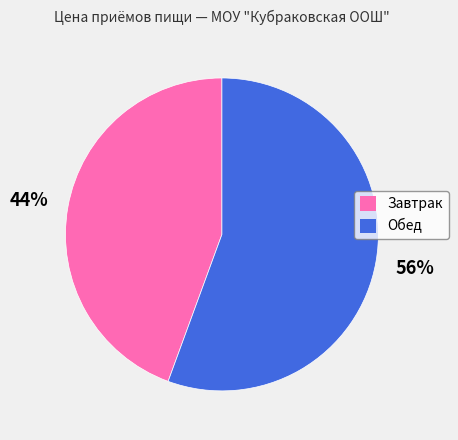

To the nearest percent, what portion does Обед represent?

56%